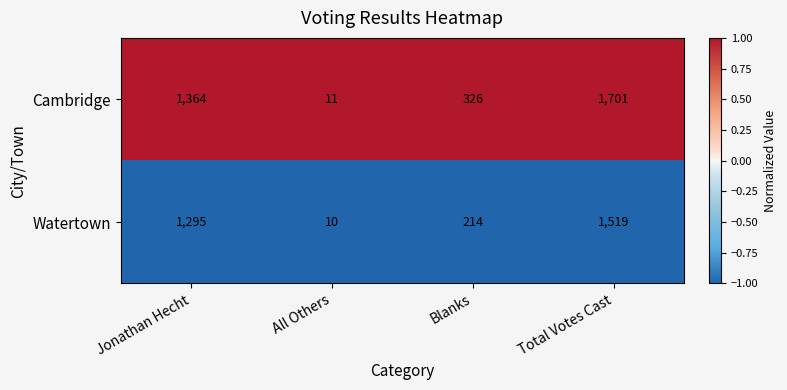

What is the maximum value shown in the chart?

1701